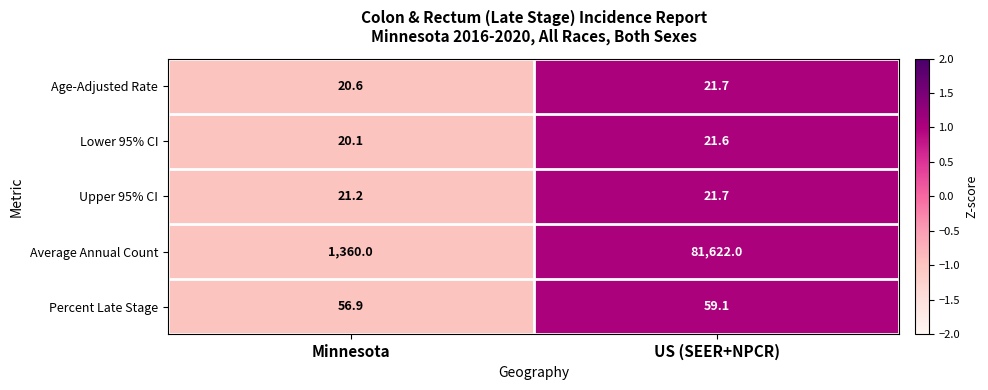

Which series has the largest range (max minus min)?

Average Annual Count